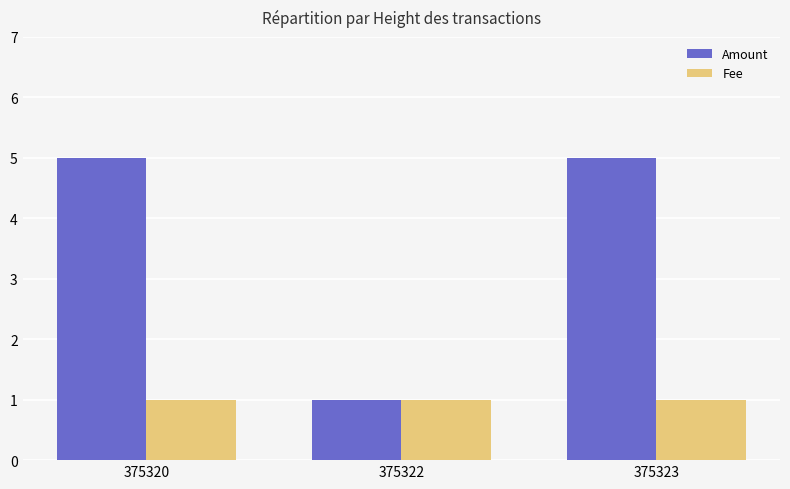

What is the sum of all Amount values?

11